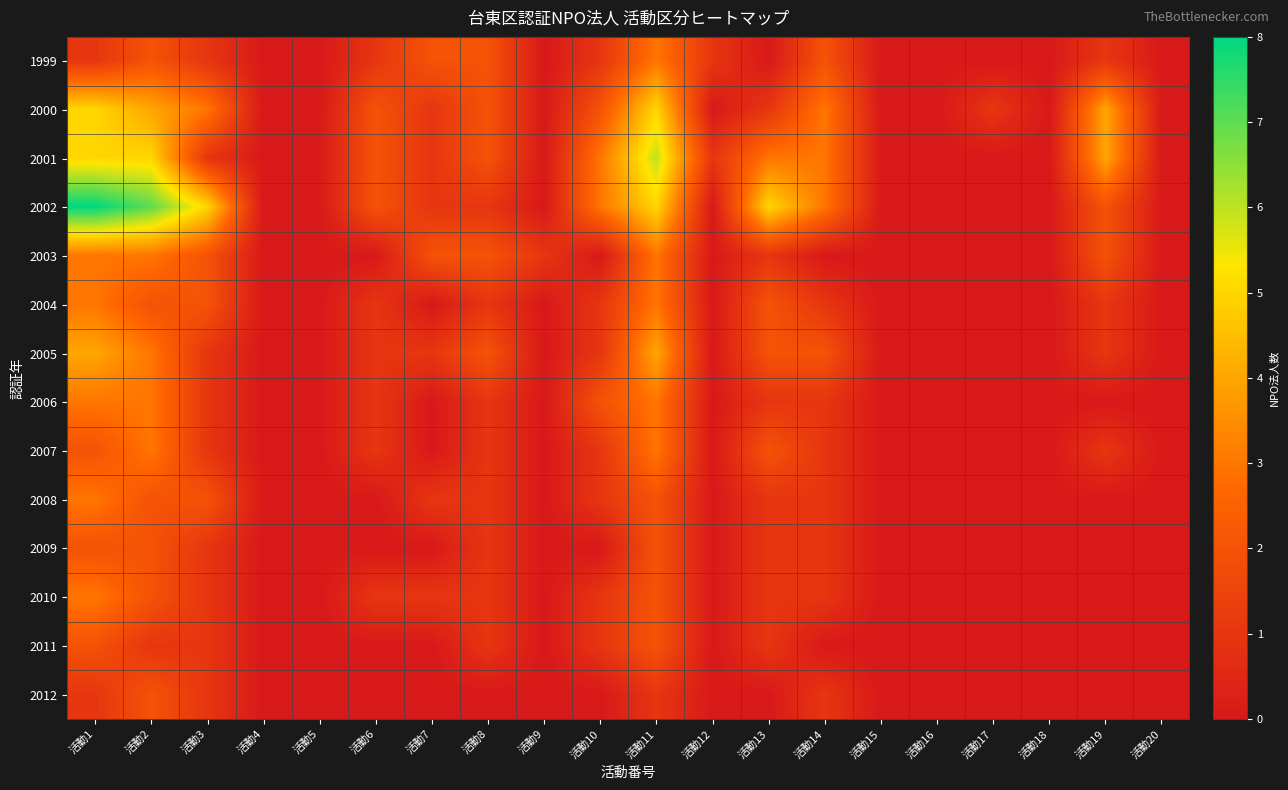

Reading left to right, transcribe all the data shown in this chart.

1999: 活動1=1	活動2=2	活動3=1	活動4=0	活動5=0	活動6=1	活動7=2	活動8=2	活動9=0	活動10=1	活動11=3	活動12=1	活動13=0	活動14=2	活動15=0	活動16=0	活動17=0	活動18=0	活動19=1	活動20=0
2000: 活動1=5	活動2=4	活動3=3	活動4=0	活動5=0	活動6=2	活動7=1	活動8=2	活動9=0	活動10=2	活動11=5	活動12=0	活動13=1	活動14=3	活動15=0	活動16=0	活動17=1	活動18=0	活動19=4	活動20=0
2001: 活動1=5	活動2=5	活動3=1	活動4=0	活動5=0	活動6=2	活動7=1	活動8=2	活動9=0	活動10=3	活動11=6	活動12=1	活動13=3	活動14=3	活動15=0	活動16=0	活動17=0	活動18=0	活動19=4	活動20=0
2002: 活動1=8	活動2=7	活動3=5	活動4=0	活動5=0	活動6=2	活動7=1	活動8=1	活動9=0	活動10=3	活動11=5	活動12=0	活動13=5	活動14=3	活動15=0	活動16=0	活動17=0	活動18=0	活動19=2	活動20=0
2003: 活動1=3	活動2=3	活動3=2	活動4=0	活動5=0	活動6=0	活動7=2	活動8=2	活動9=1	活動10=0	活動11=3	活動12=0	活動13=1	活動14=0	活動15=0	活動16=0	活動17=0	活動18=0	活動19=2	活動20=0
2004: 活動1=3	活動2=2	活動3=2	活動4=0	活動5=0	活動6=1	活動7=0	活動8=1	活動9=0	活動10=1	活動11=3	活動12=0	活動13=2	活動14=1	活動15=0	活動16=0	活動17=0	活動18=0	活動19=1	活動20=0
2005: 活動1=4	活動2=3	活動3=1	活動4=0	活動5=0	活動6=1	活動7=1	活動8=2	活動9=0	活動10=1	活動11=4	活動12=0	活動13=2	活動14=2	活動15=0	活動16=0	活動17=0	活動18=0	活動19=1	活動20=0
2006: 活動1=3	活動2=3	活動3=1	活動4=0	活動5=0	活動6=1	活動7=0	活動8=1	活動9=0	活動10=2	活動11=3	活動12=0	活動13=1	活動14=1	活動15=0	活動16=0	活動17=0	活動18=0	活動19=0	活動20=0
2007: 活動1=2	活動2=3	活動3=1	活動4=0	活動5=0	活動6=1	活動7=0	活動8=1	活動9=0	活動10=1	活動11=3	活動12=0	活動13=2	活動14=1	活動15=0	活動16=0	活動17=0	活動18=0	活動19=1	活動20=0
2008: 活動1=3	活動2=2	活動3=2	活動4=0	活動5=0	活動6=0	活動7=1	活動8=1	活動9=0	活動10=1	活動11=2	活動12=0	活動13=1	活動14=1	活動15=0	活動16=0	活動17=0	活動18=0	活動19=0	活動20=0
2009: 活動1=2	活動2=2	活動3=1	活動4=0	活動5=0	活動6=0	活動7=0	活動8=1	活動9=0	活動10=0	活動11=2	活動12=0	活動13=1	活動14=1	活動15=0	活動16=0	活動17=0	活動18=0	活動19=0	活動20=0
2010: 活動1=3	活動2=2	活動3=1	活動4=0	活動5=0	活動6=1	活動7=1	活動8=1	活動9=0	活動10=1	活動11=2	活動12=0	活動13=1	活動14=1	活動15=0	活動16=0	活動17=0	活動18=0	活動19=0	活動20=0
2011: 活動1=2	活動2=1	活動3=1	活動4=0	活動5=0	活動6=0	活動7=0	活動8=1	活動9=0	活動10=1	活動11=2	活動12=0	活動13=1	活動14=0	活動15=0	活動16=0	活動17=0	活動18=0	活動19=0	活動20=0
2012: 活動1=1	活動2=2	活動3=1	活動4=0	活動5=0	活動6=0	活動7=0	活動8=0	活動9=0	活動10=0	活動11=1	活動12=0	活動13=0	活動14=1	活動15=0	活動16=0	活動17=0	活動18=0	活動19=0	活動20=0